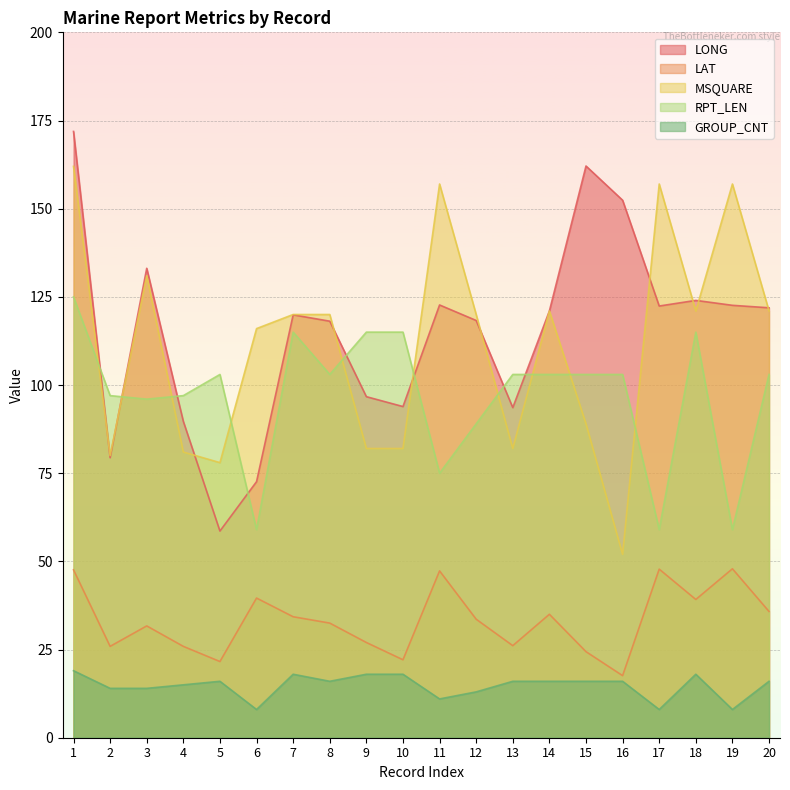

Which series has the largest total across all categories?

LONG